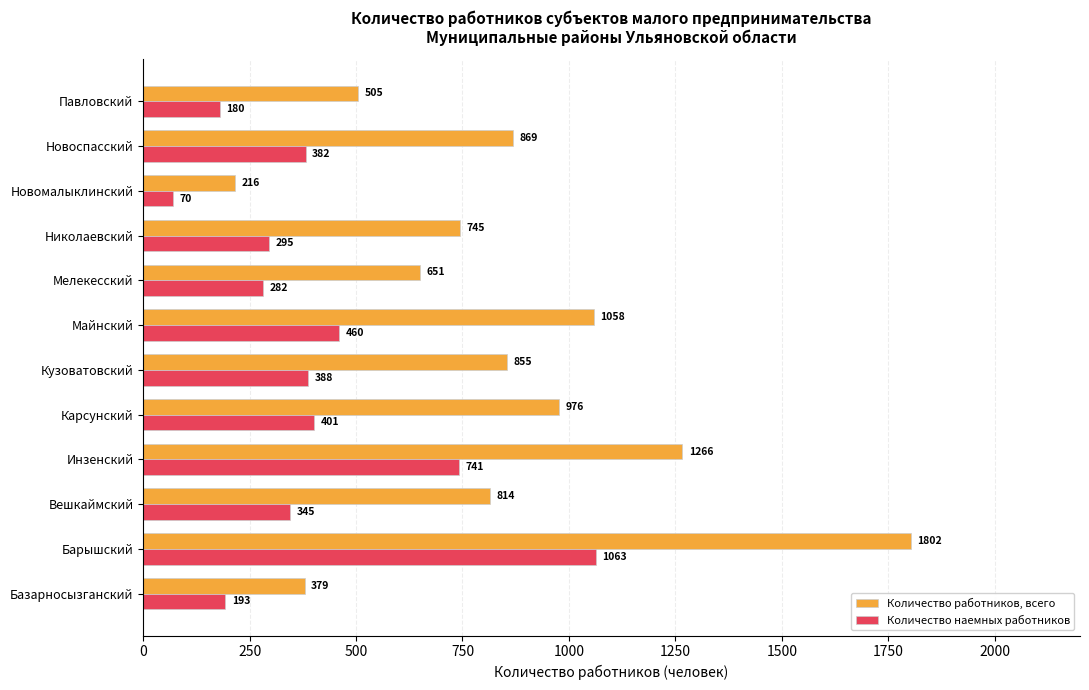

At which label is Количество наемных работников closest to 566?

Майнский